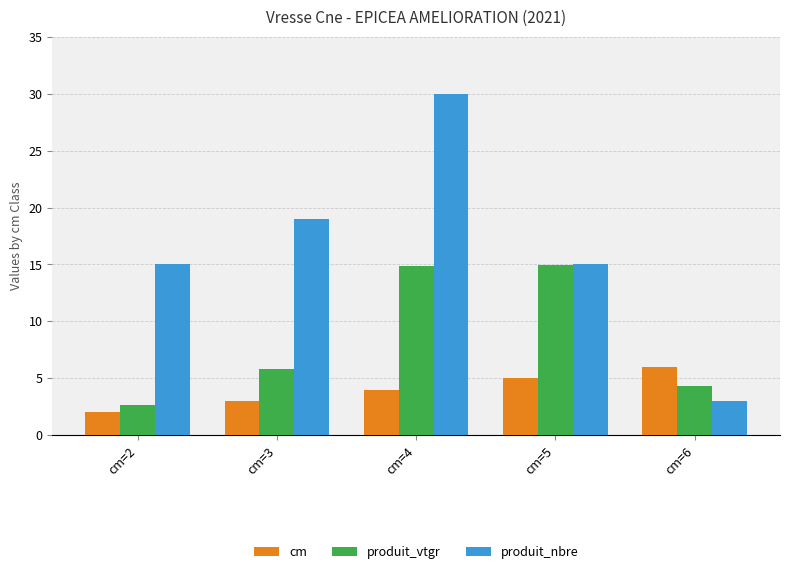

Which series has the largest range (max minus min)?

produit_nbre